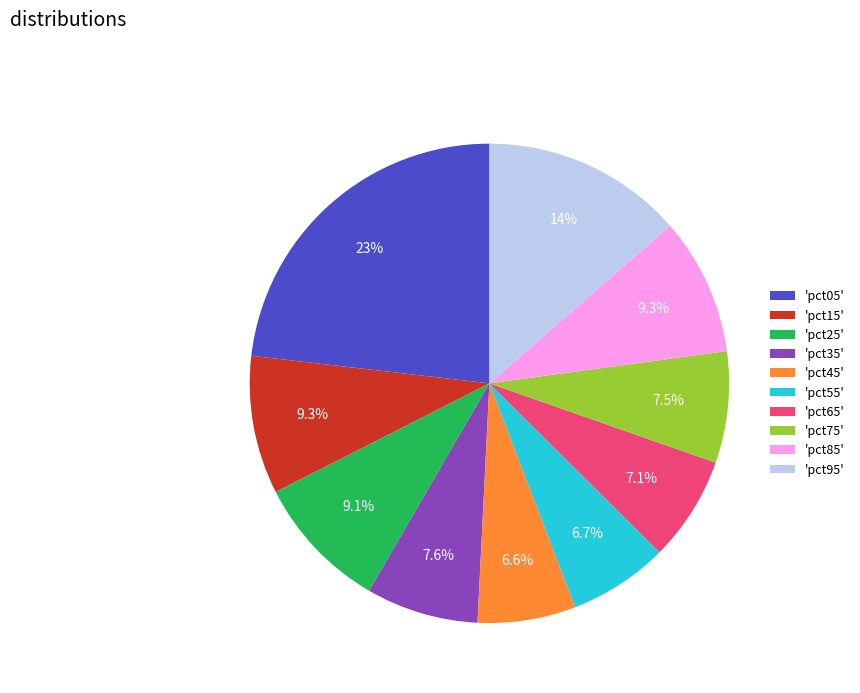

Is there any slice that represents more than half of the pie?

No